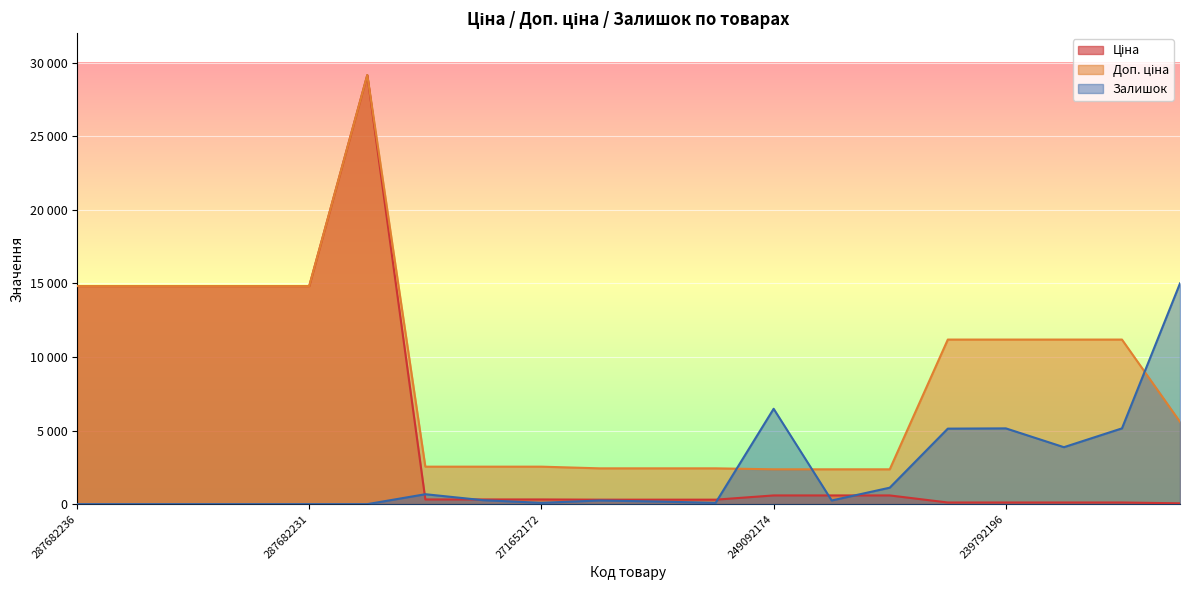

Which has a higher value, 271642172 or 287682233?

287682233